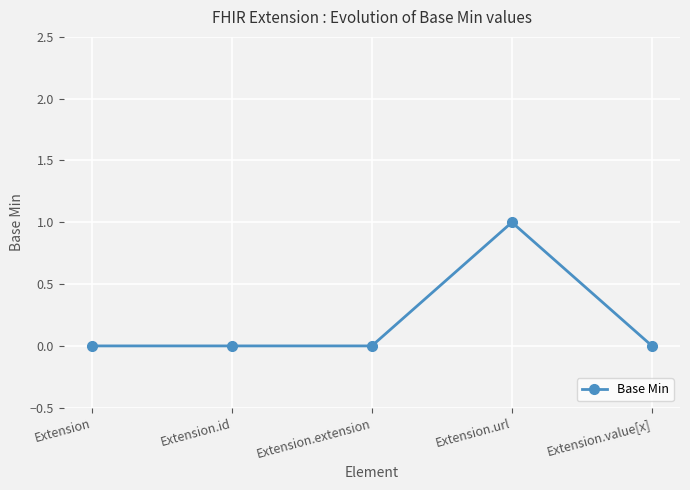

What is the maximum value shown in the chart?

1